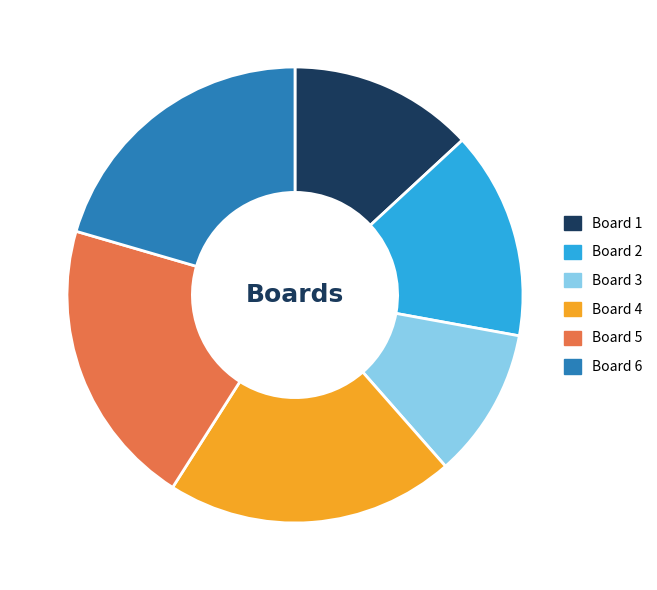

What is the smallest slice in the pie chart?

Board 3